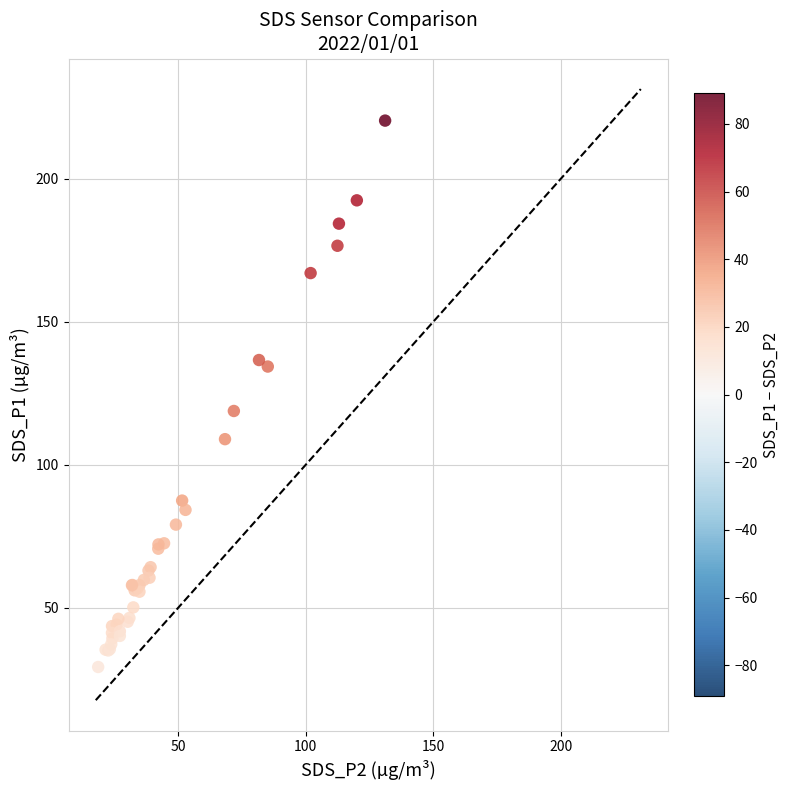

What Y value in the scatter plot is closest to 124?

118.8